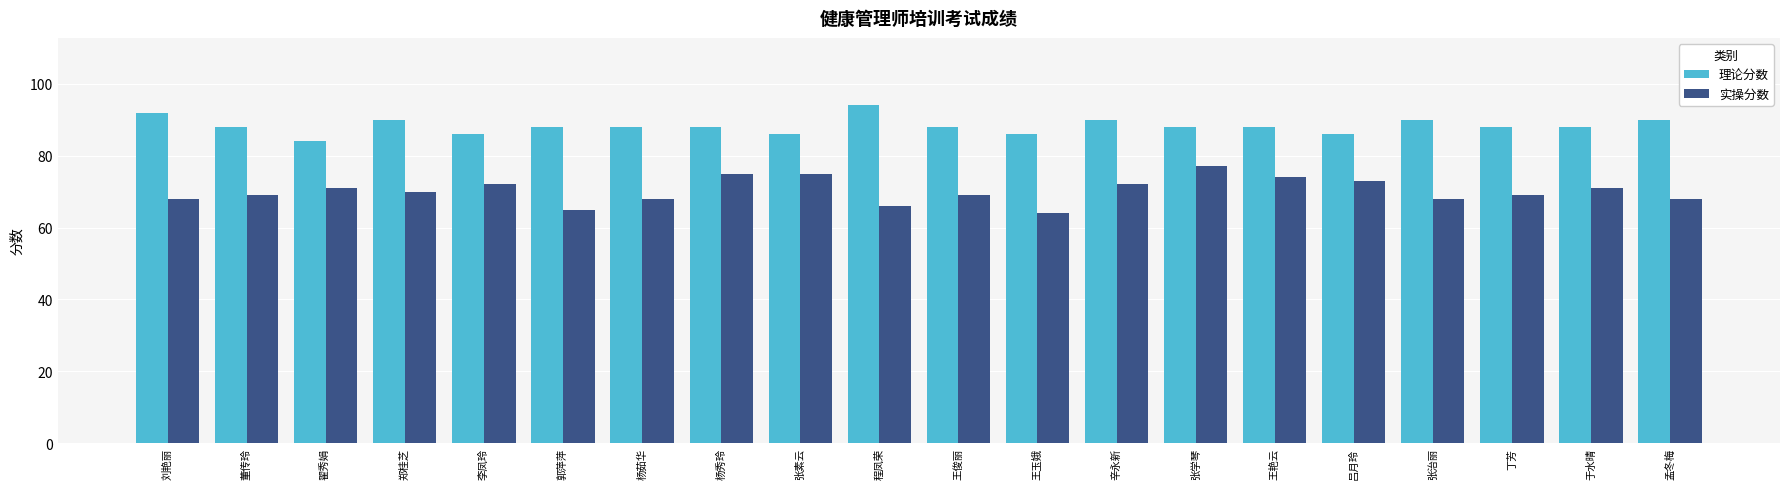

True or false: 理论分数 has a value of 84 at 翟秀娟.

True